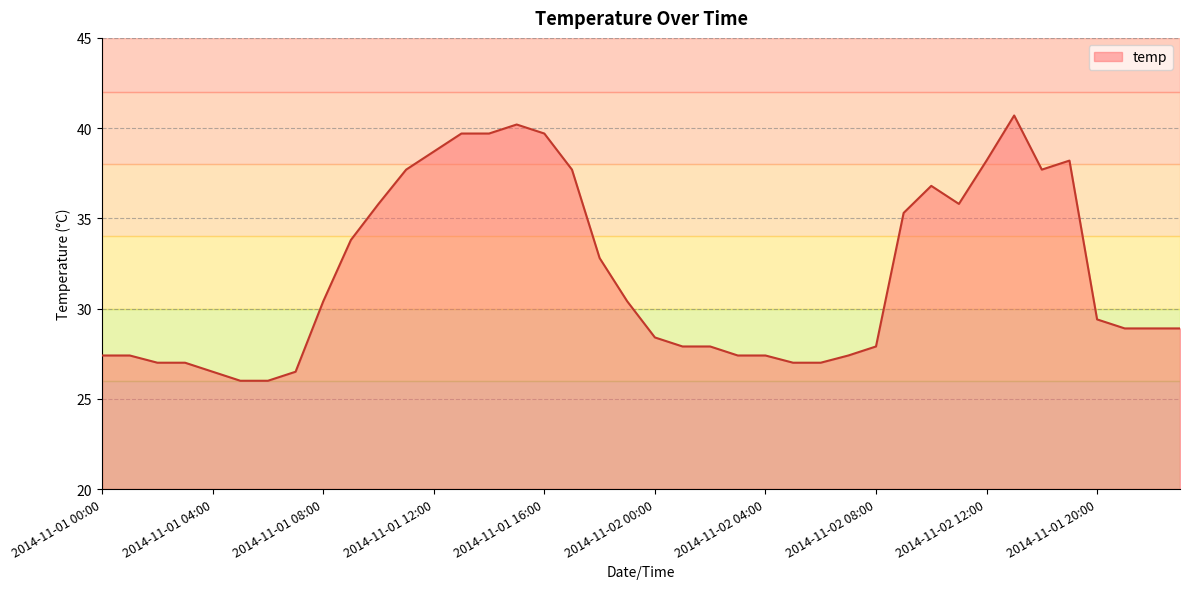

What is the difference between the maximum and minimum values?

14.7